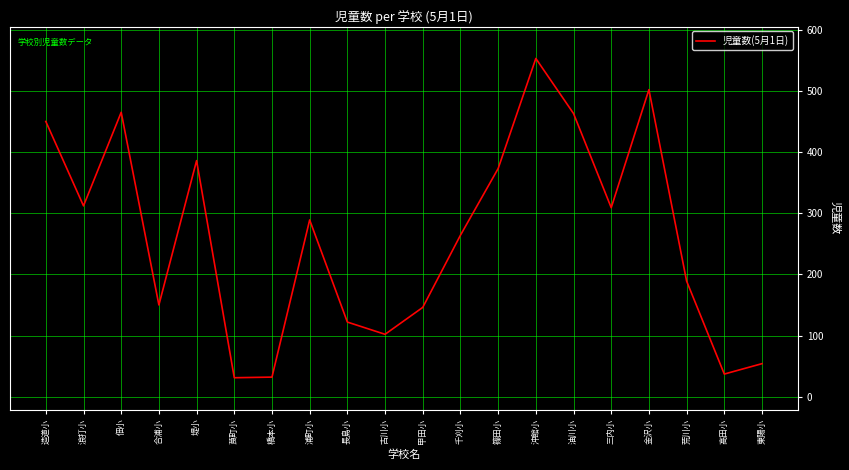

Does the chart display data point markers on the line(s)?

No